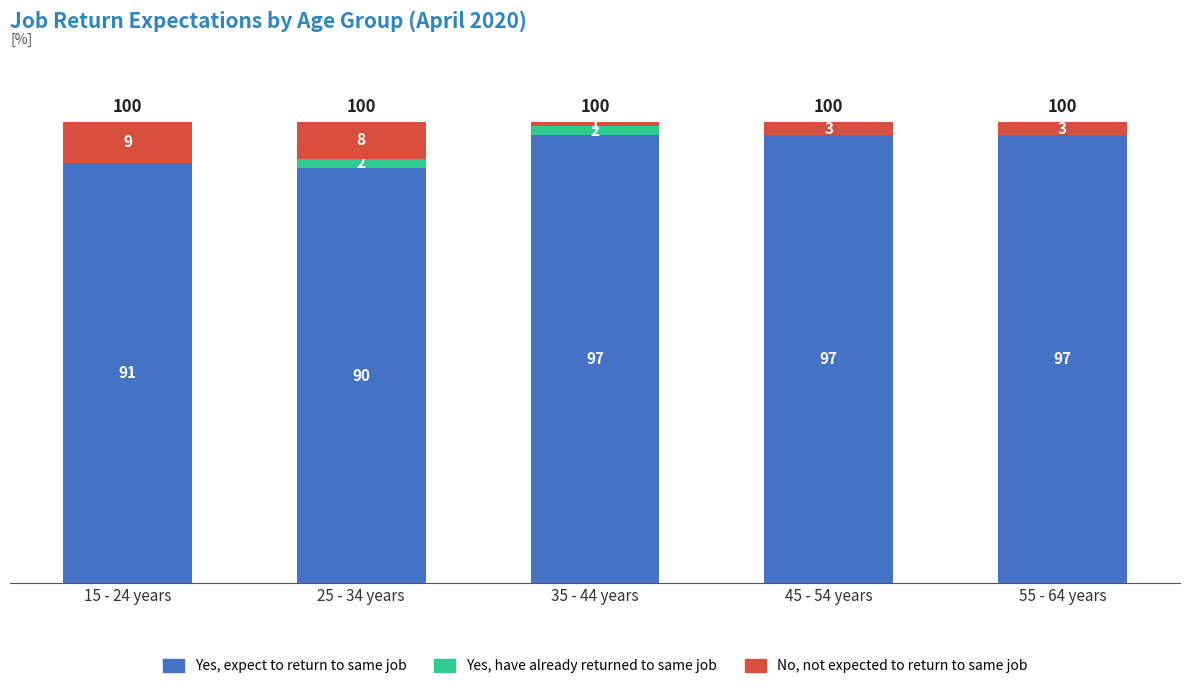

How many distinct data groups are displayed?

3